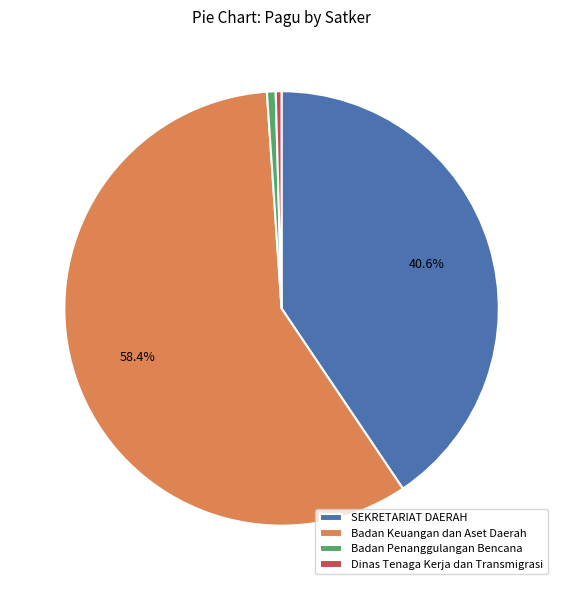

Does SEKRETARIAT DAERAH represent more than half of the total?

No